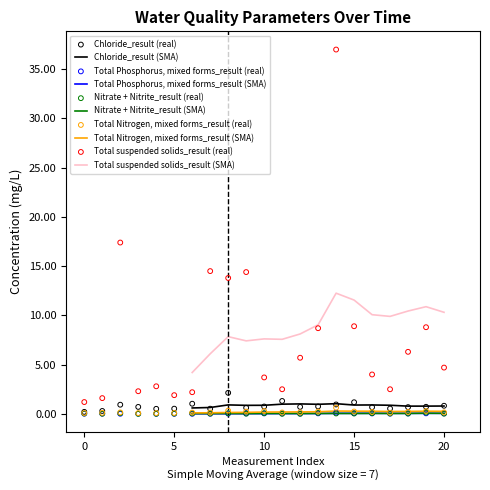

Which series has the largest total across all categories?

Total suspended solids_result